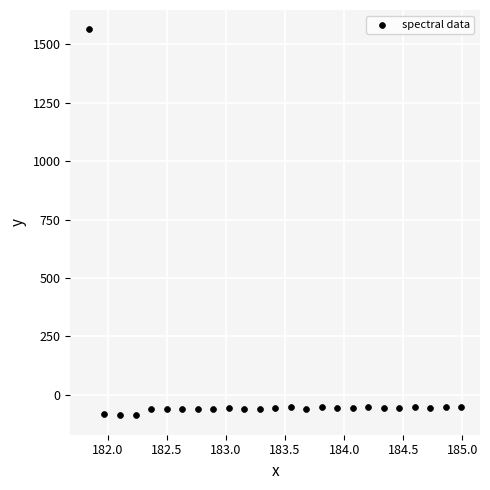

What is the range of Y values (max minus min)?

1653.7